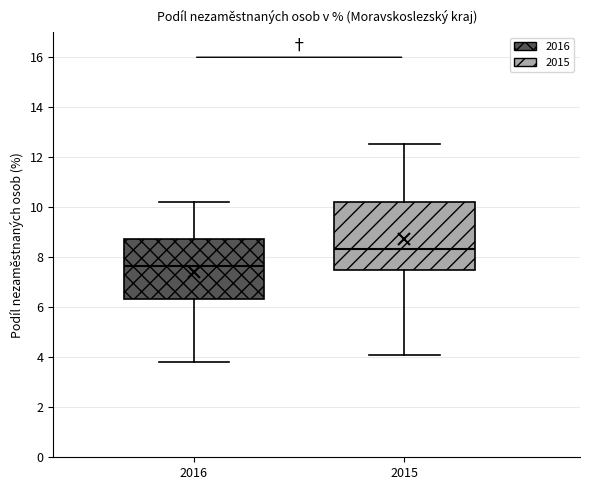

Reading left to right, transcribe this box plot: for each box, give where its median line is, the range the box spans, and where its two whiskers end, as read against the y-axis. The values are not printed on the chart, so give them approximately, as read against the axis.

2016: median 7.6, box 6.4 to 8.8, whiskers 3.8 to 10.2
2015: median 8.4, box 7.4 to 10.2, whiskers 4.0 to 12.6